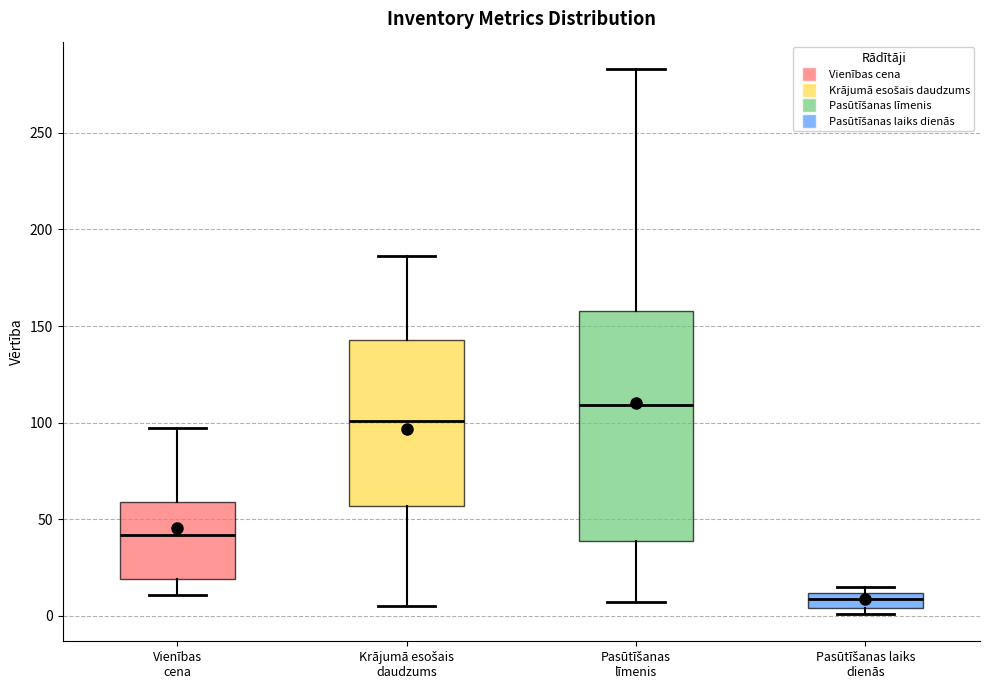

Which box has the lowest median line?

Pasūtīšanas laiks dienās